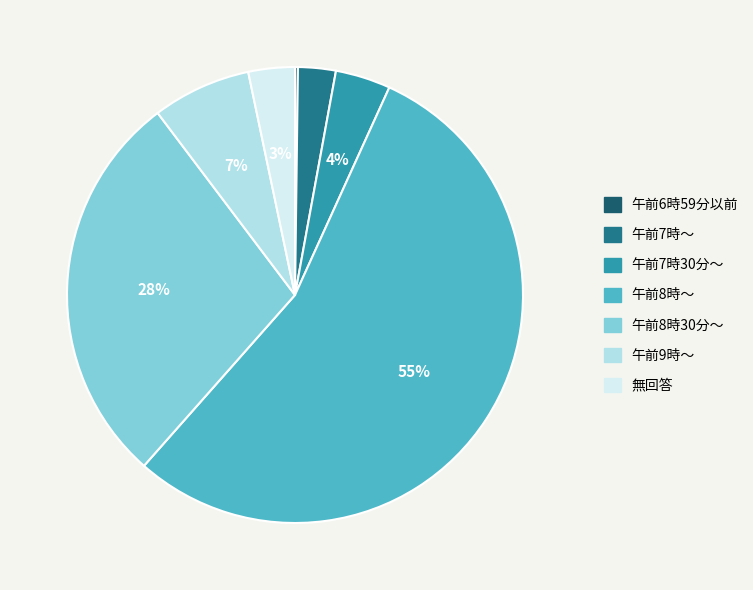

To the nearest percent, what is the difference between the 午前7時～ and 午前7時30分～ slice percentages?

1%